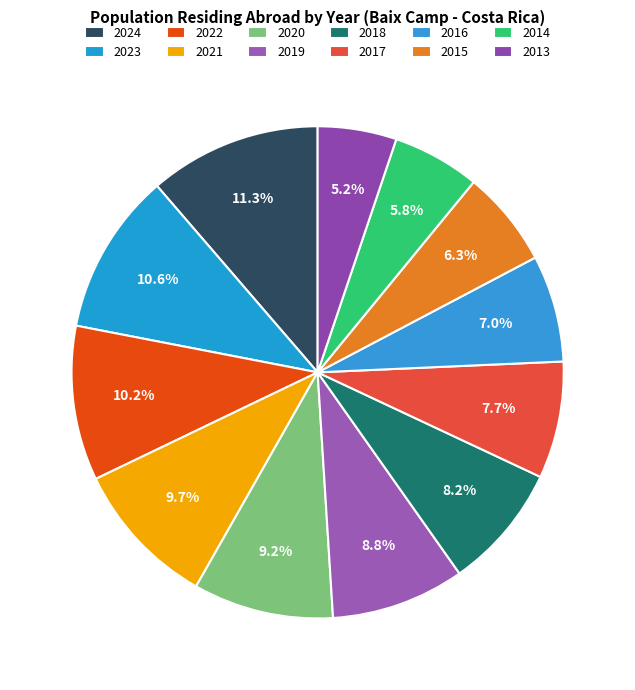

How much of the chart is everything except 2020?

90.8%